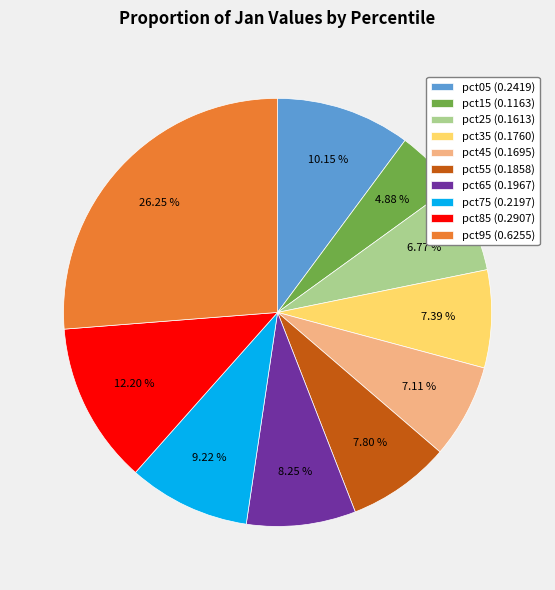

Do pct85 (0.2907) and pct75 (0.2197) together represent more than half of the pie?

No